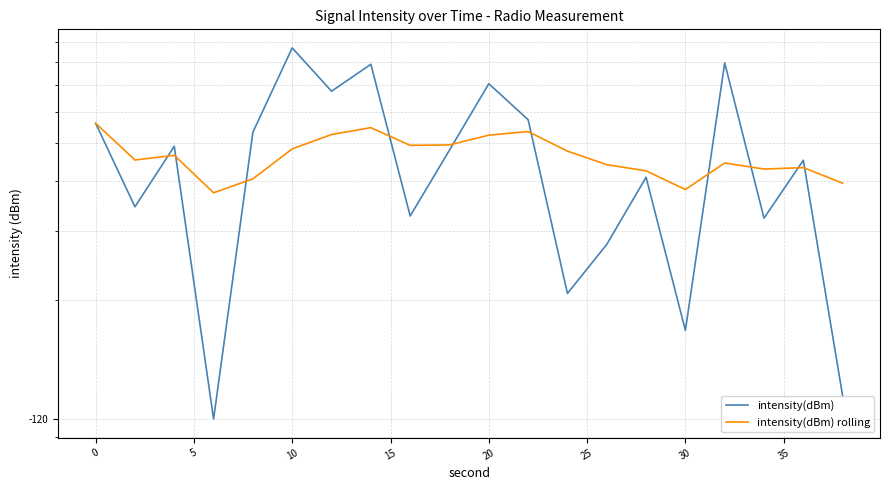

Reading left to right, transcribe all the data shown in this chart.

intensity(dBm): 5.6	3.4	4.9	1.0	5.3	8.7	6.8	7.9	3.3	4.8	7.1	5.7	2.1	2.8	4.1	1.7	8.0	3.2	4.5	1.1
intensity(dBm) rolling: 5.6	4.5	4.7	3.7	4.1	4.8	5.3	5.5	4.9	4.9	5.2	5.3	4.8	4.4	4.2	3.8	4.4	4.3	4.3	4.0